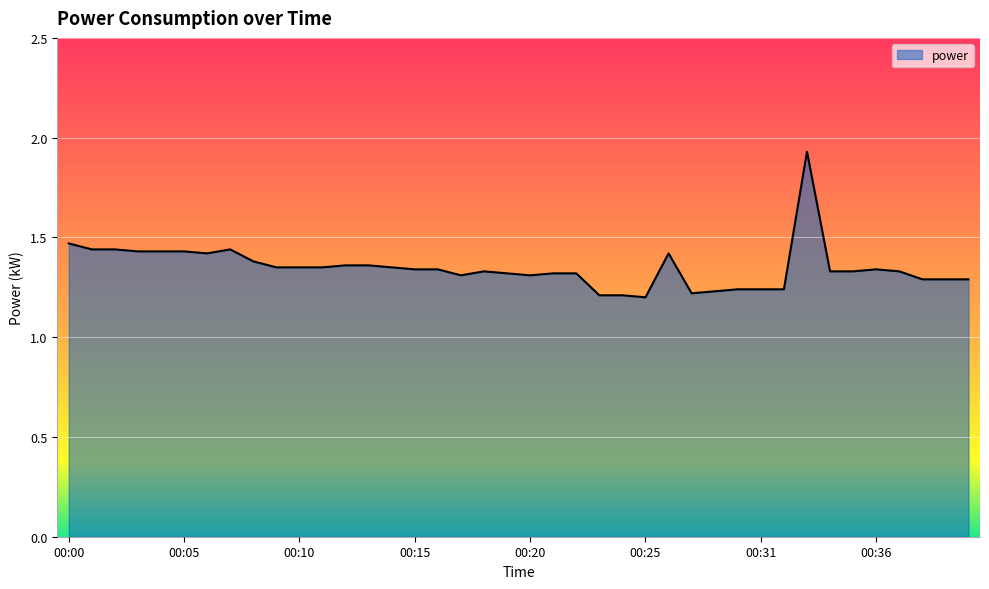

What is the difference between the maximum and minimum values?

0.7